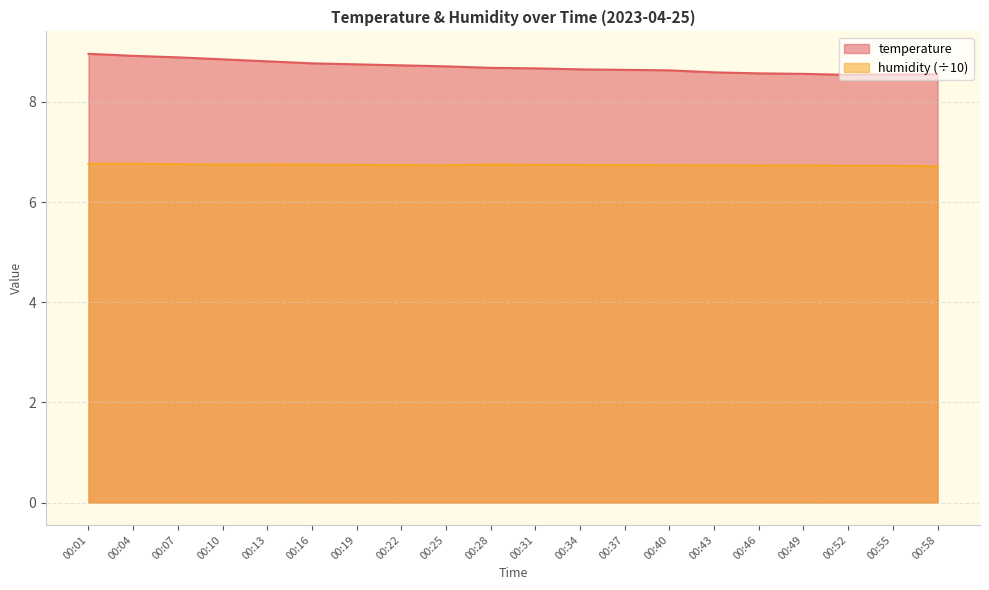

True or false: humidity and temperature cross at least once.

False